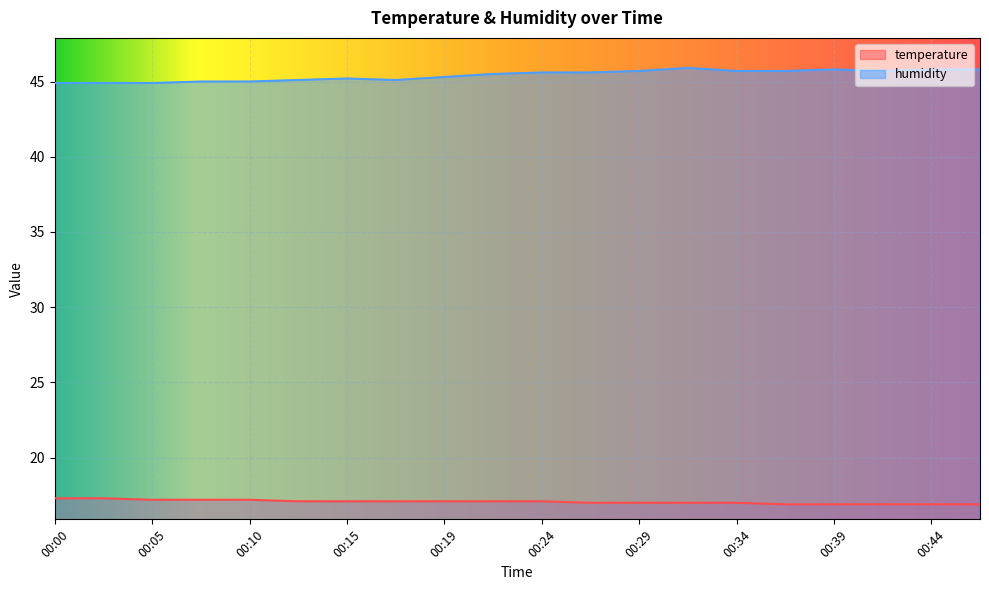

What is the sum of all humidity values?

908.2